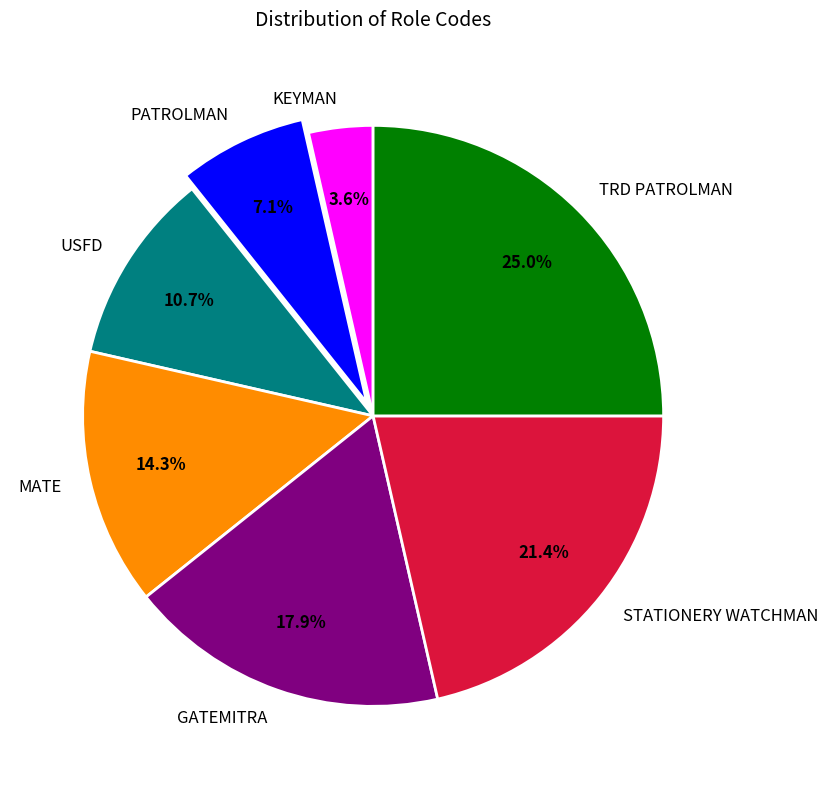

How many slices are in this pie chart?

7